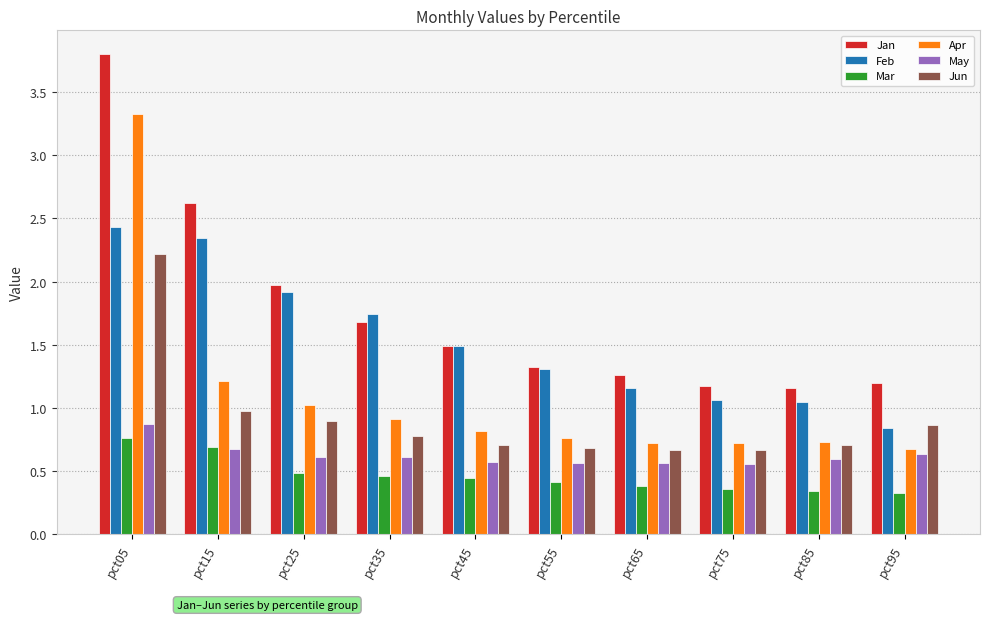

What is the difference between the highest and lowest values at pct25?

1.5